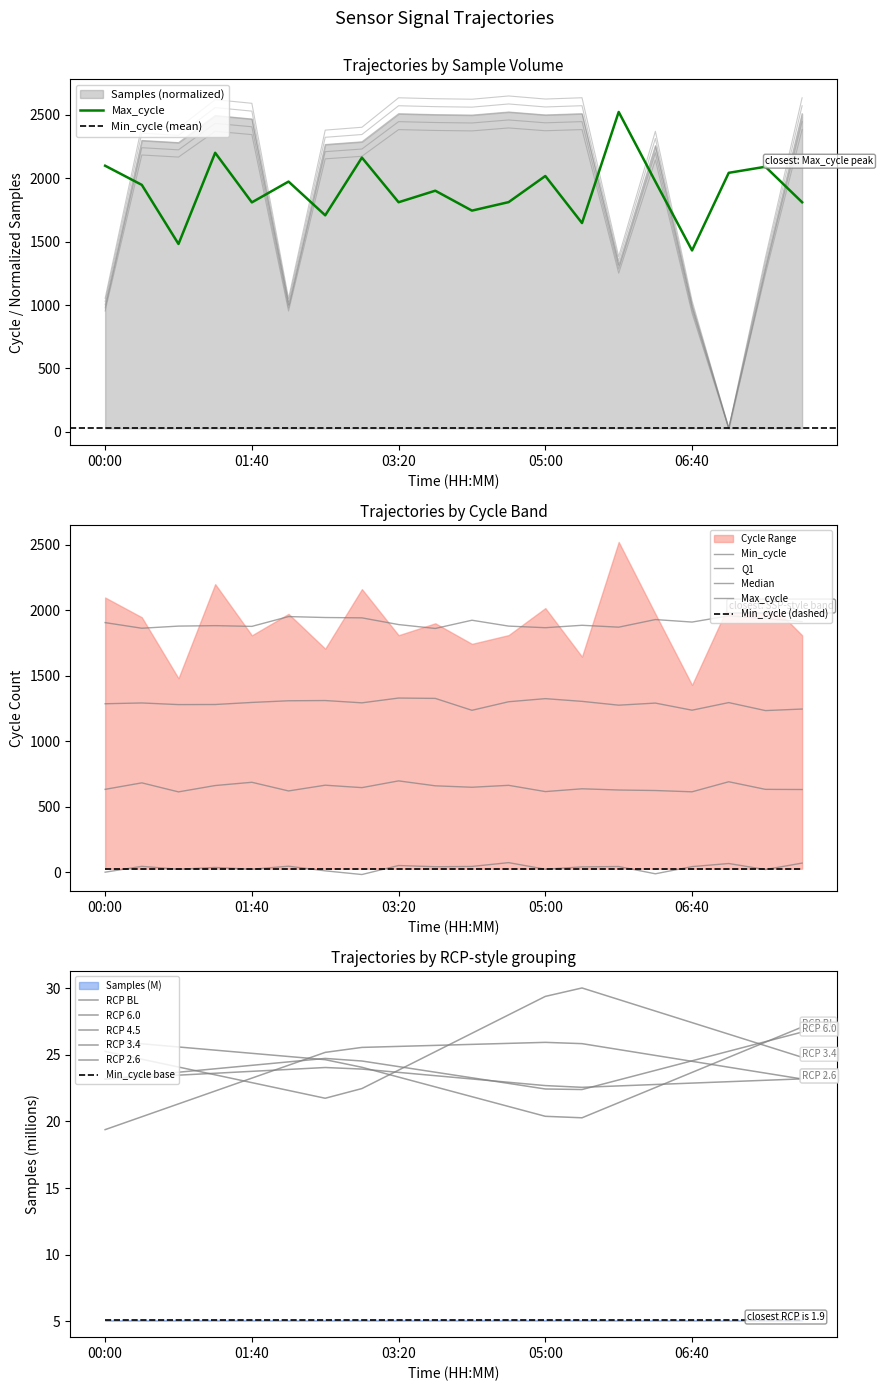

How many data points in Max_cycle are above 1948?

9